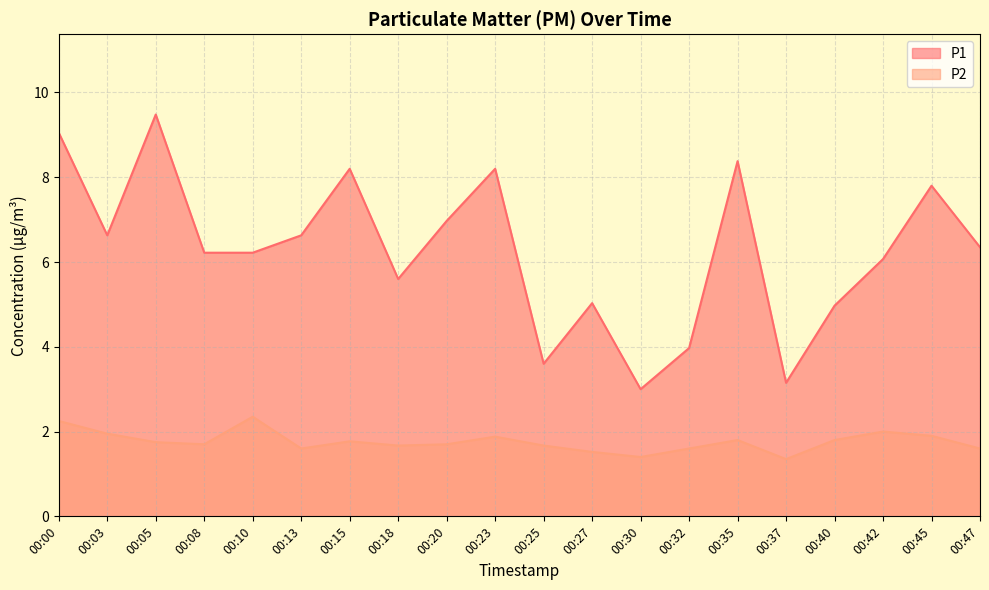

The P2 series shows 1.8 at 00:35. True or false?

True